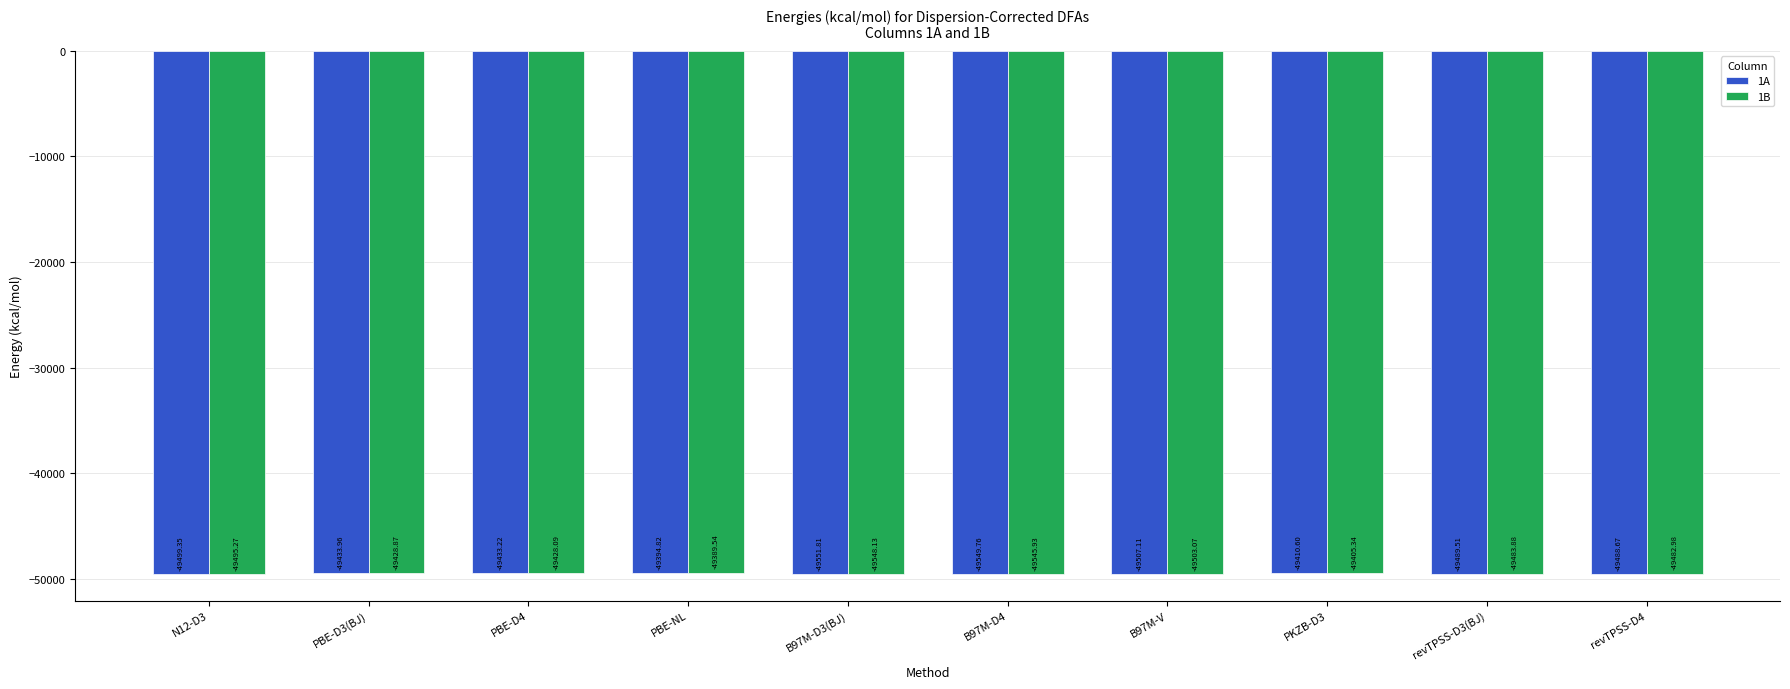

The value of 1B at B97M-V is -64426.6. True or false?

False